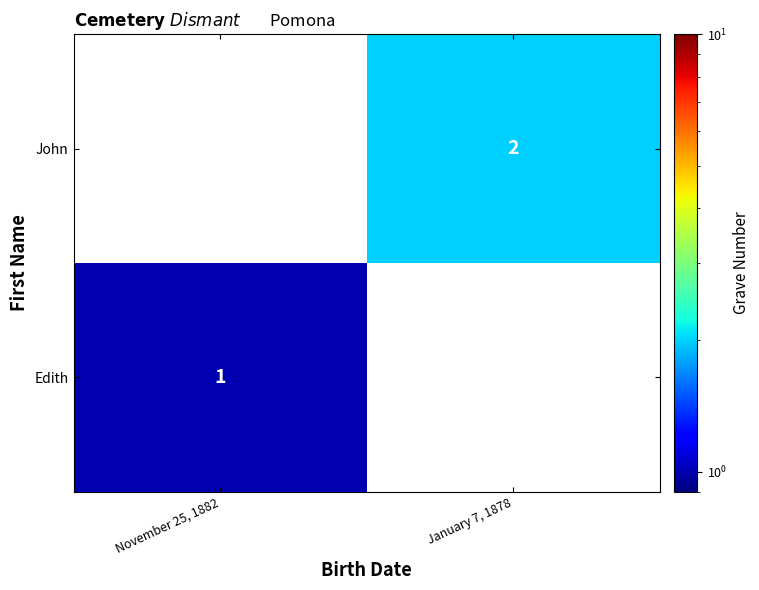

Which label corresponds to the largest value in the chart?

January 7, 1878